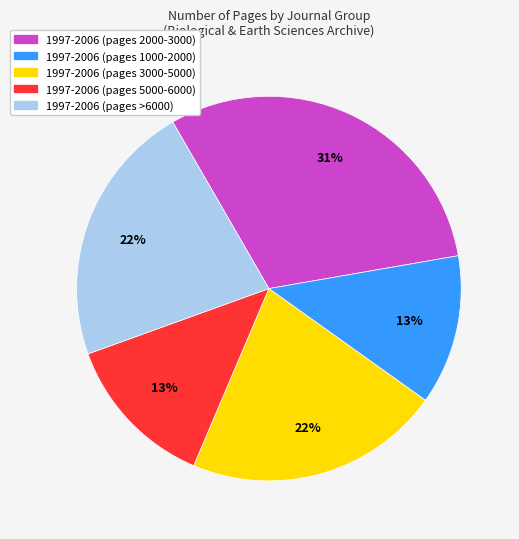

To the nearest percent, what is the difference between the largest and smallest slice percentages?

18%